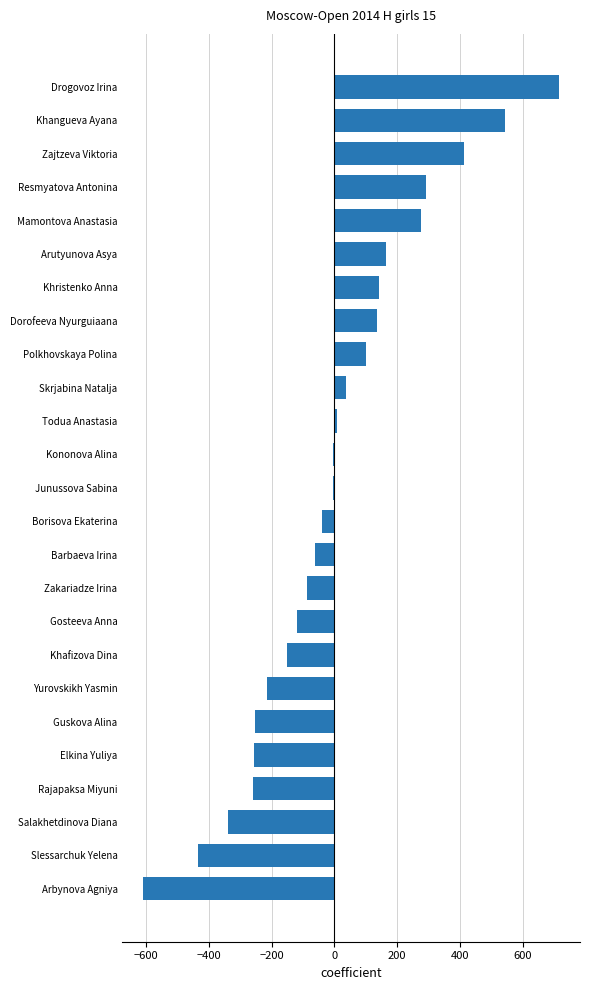

What is the approximate value at Resmyatova Antonina?

290.5